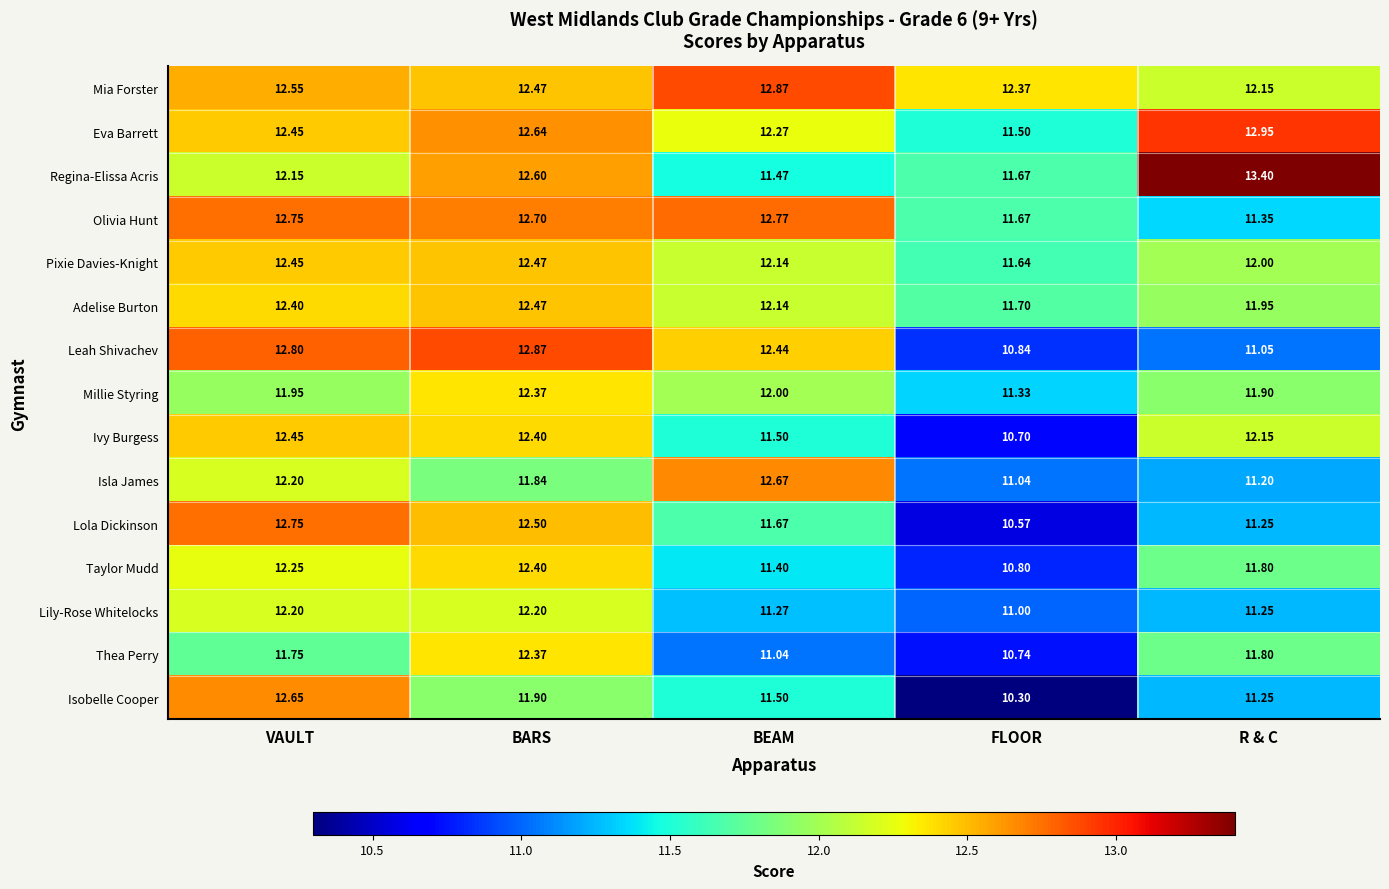

Which label corresponds to the smallest value in the chart?

FLOOR